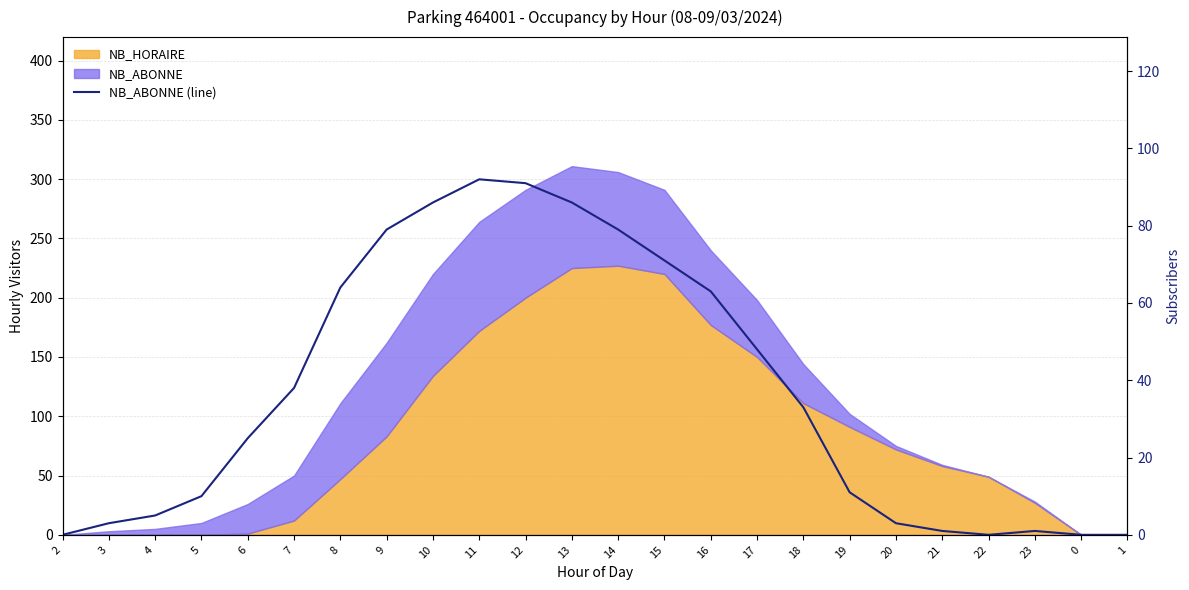

True or false: there are more than 0 points higher than both neighbors.

True